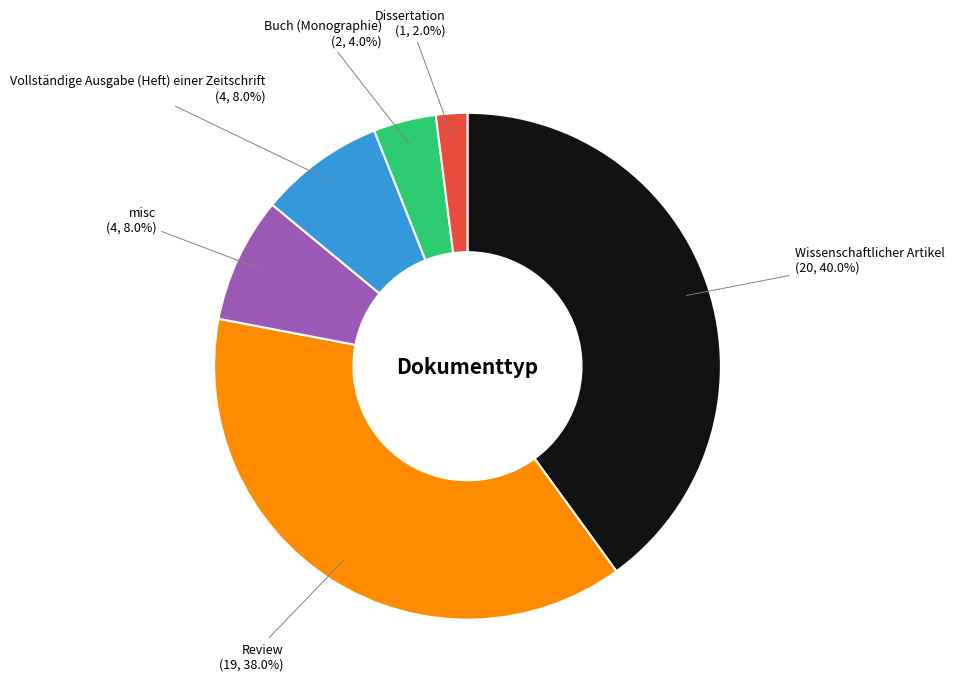

What percentage is the Vollständige Ausgabe (Heft) einer Zeitschrift slice, to the nearest percent?

8%